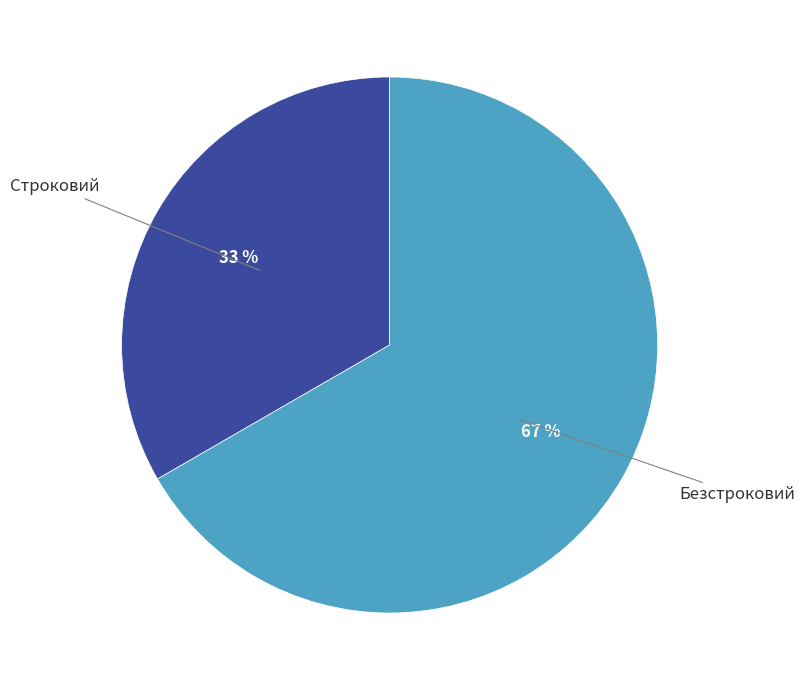

Is there a majority slice in this chart?

Yes